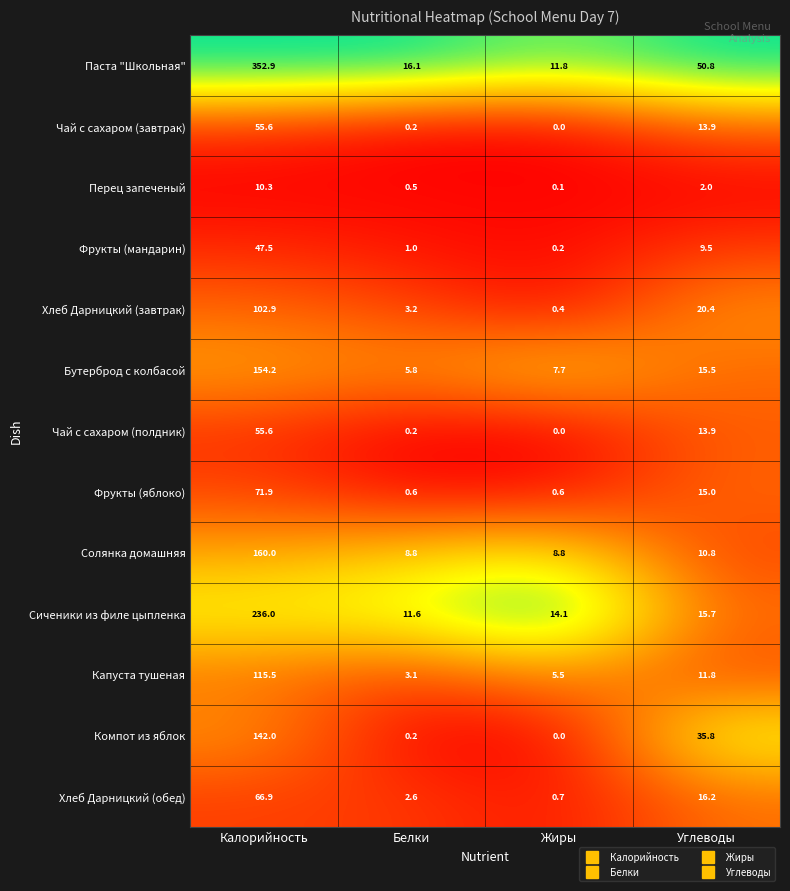

Between Калорийность and Белки, which series saw the biggest shift?

Паста "Школьная"